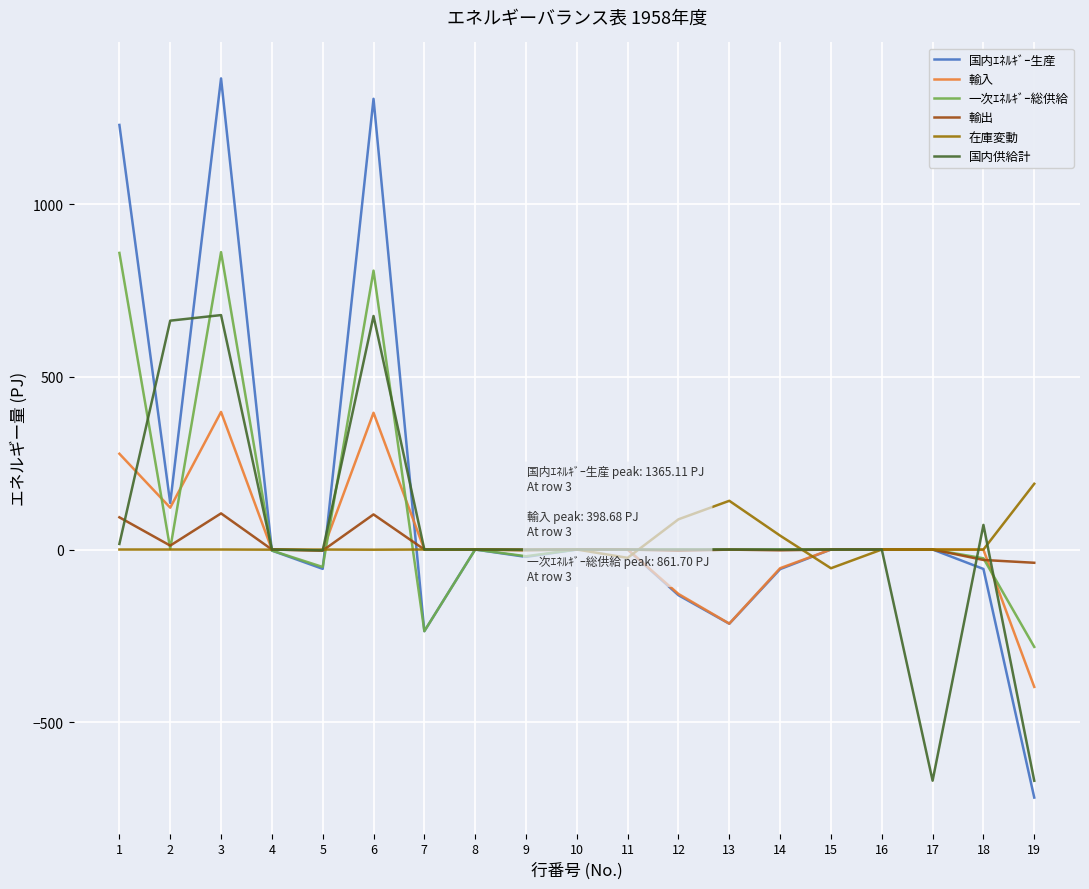

True or false: 在庫変動 has more than 0 interior local peaks.

True